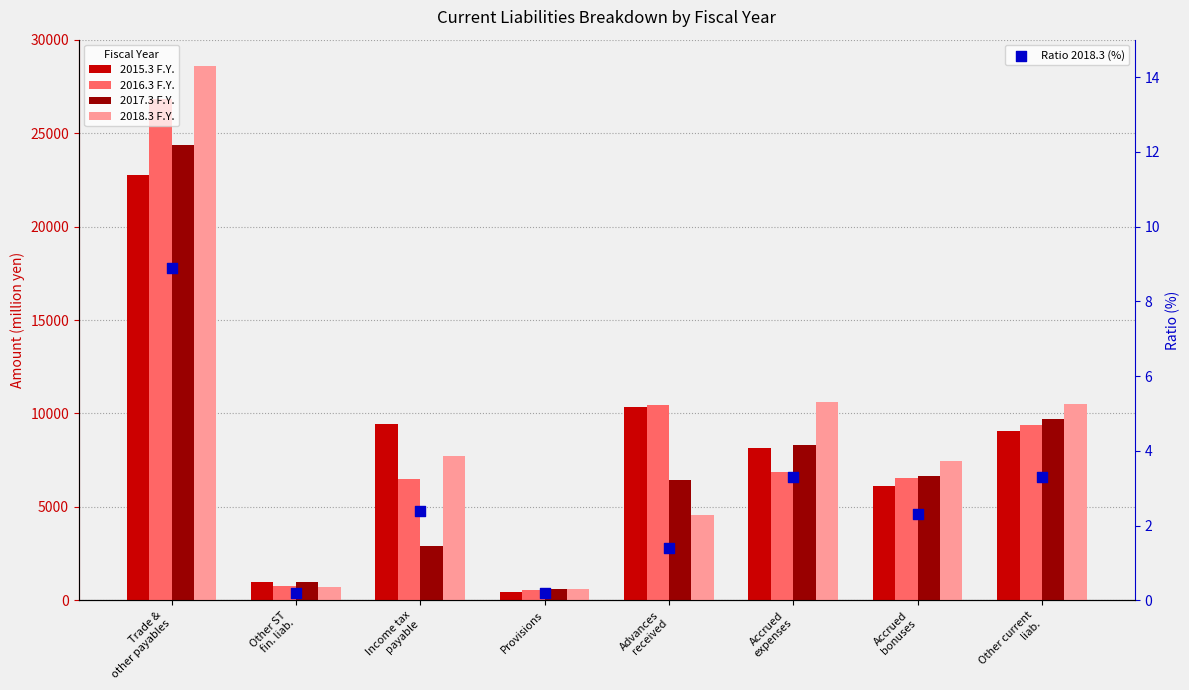

At which category is the sum across all series the highest?

Trade &
other payables